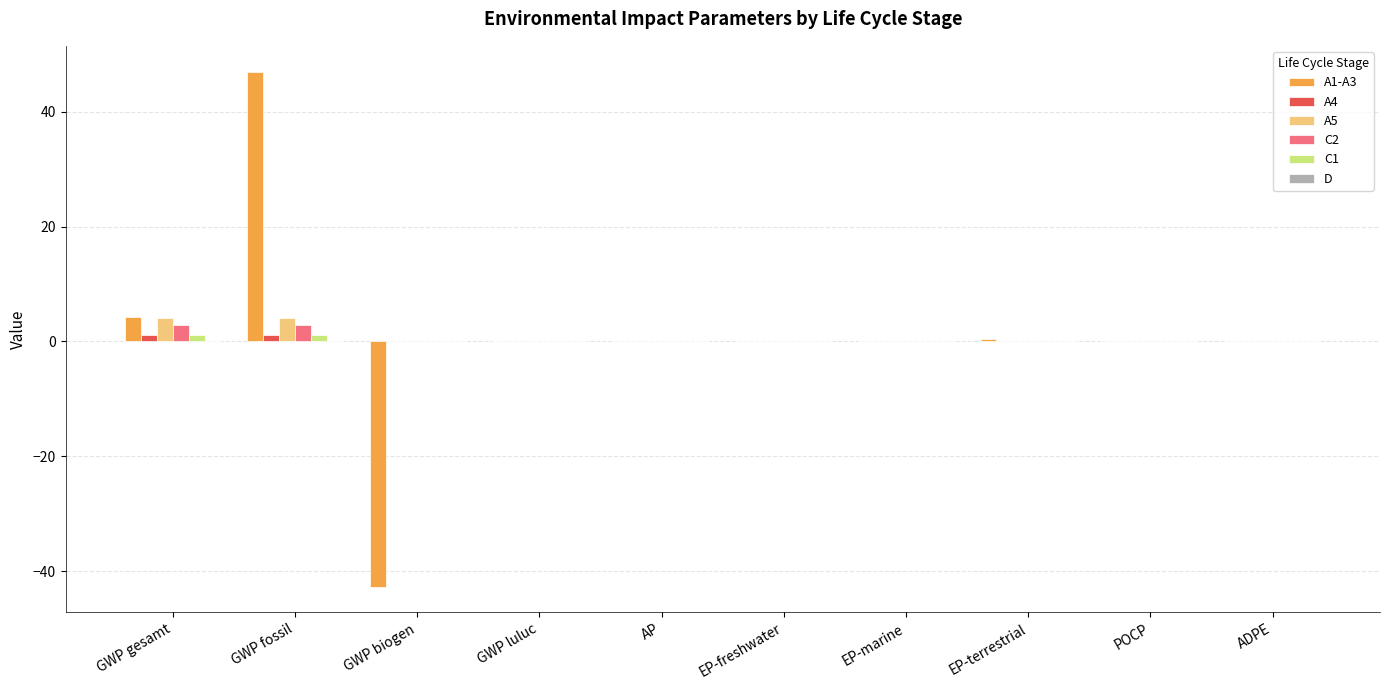

Are the bars horizontal?

No